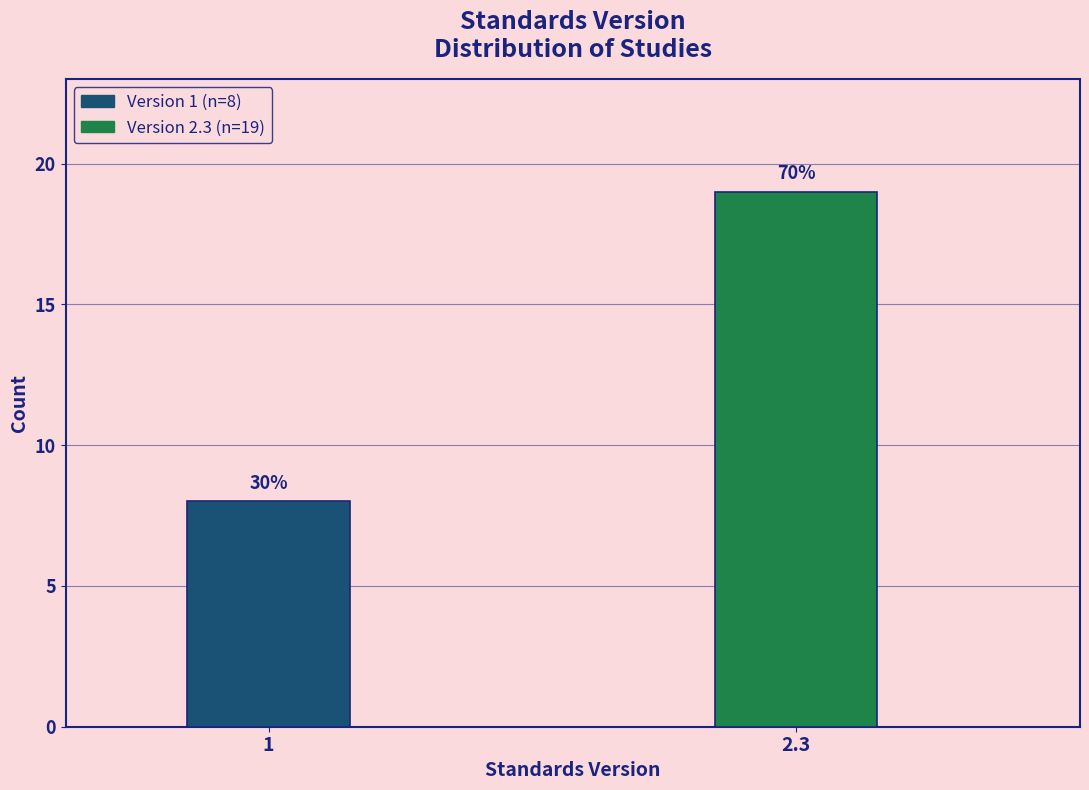

Does the chart contain any negative values?

No